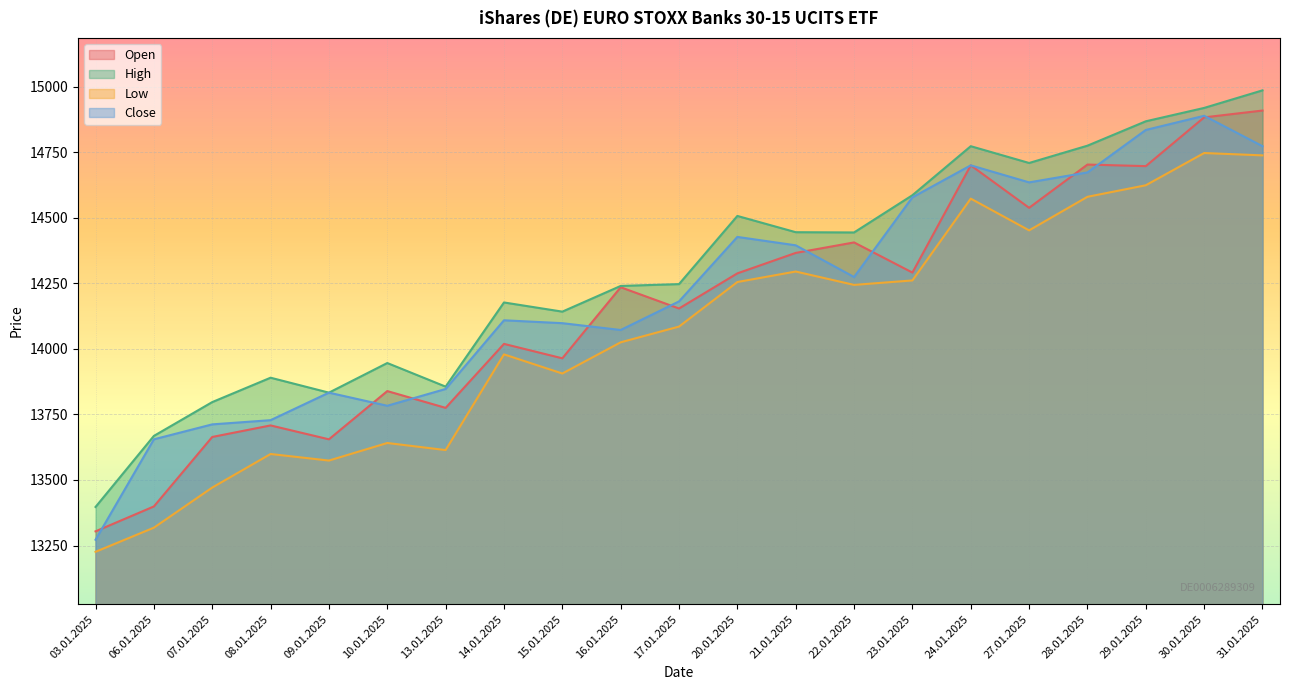

How many interior local valleys does the Low series have?

5